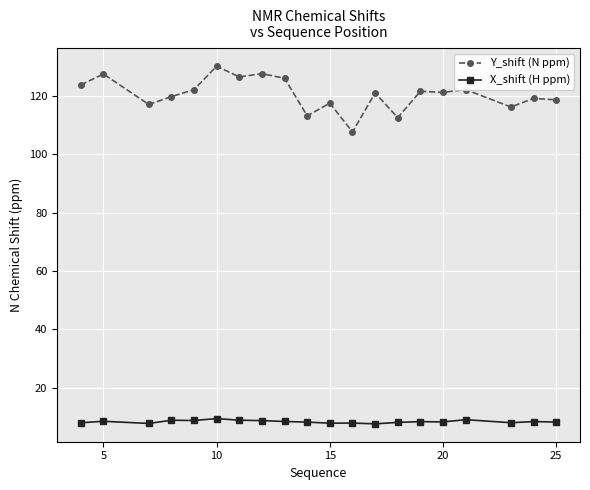

What is the average value of the X_shift (H ppm) series?

8.5